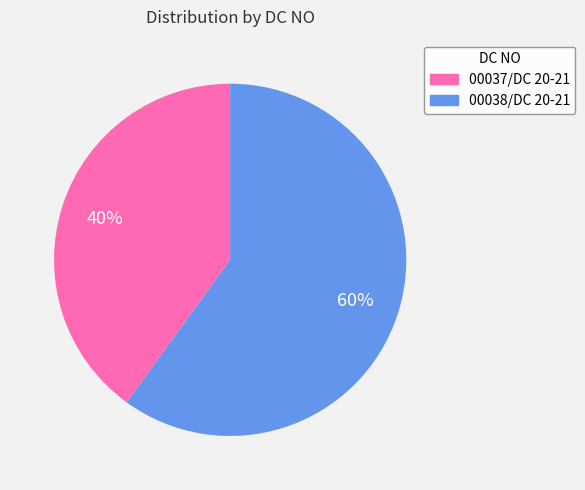

What is the smallest slice in the pie chart?

00037/DC 20-21